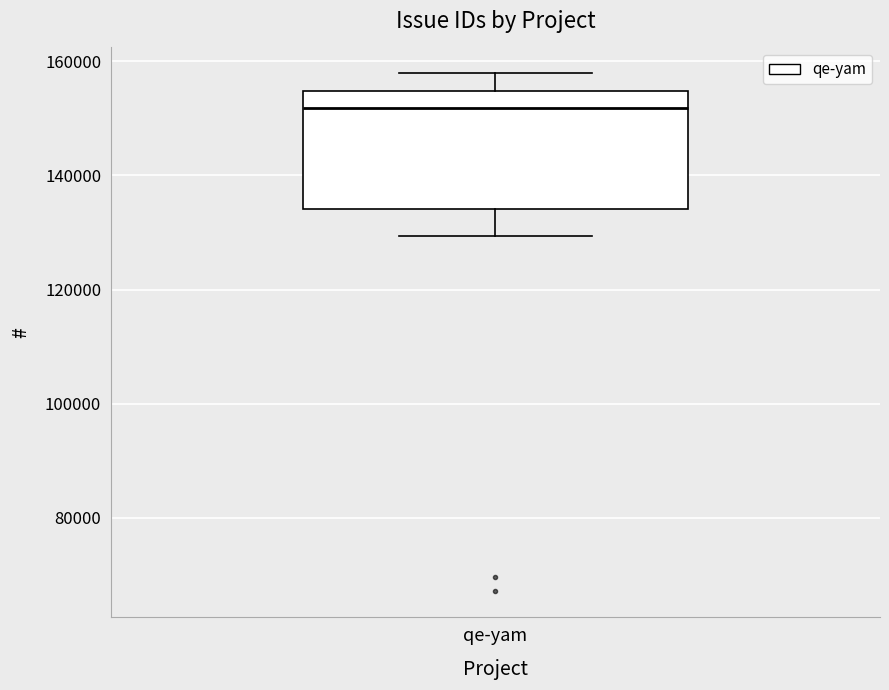

Transcribe this box plot: give where the median line is, the range the box spans, and where the two whiskers end, as read against the y-axis. The values are not printed on the chart, so give them approximately, as read against the axis.

median 152000, box 134000 to 154000, whiskers 130000 to 158000